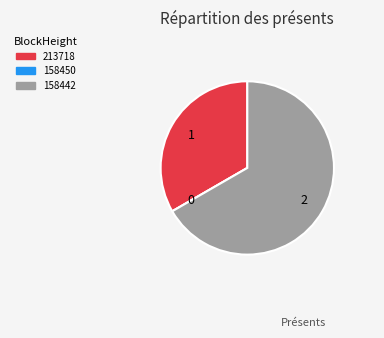

Which category has the biggest portion of the pie?

158442